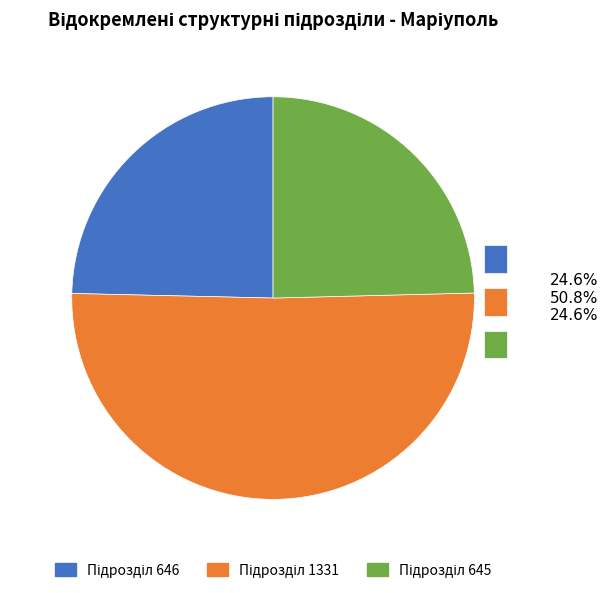

Is there any slice that represents more than half of the pie?

Yes